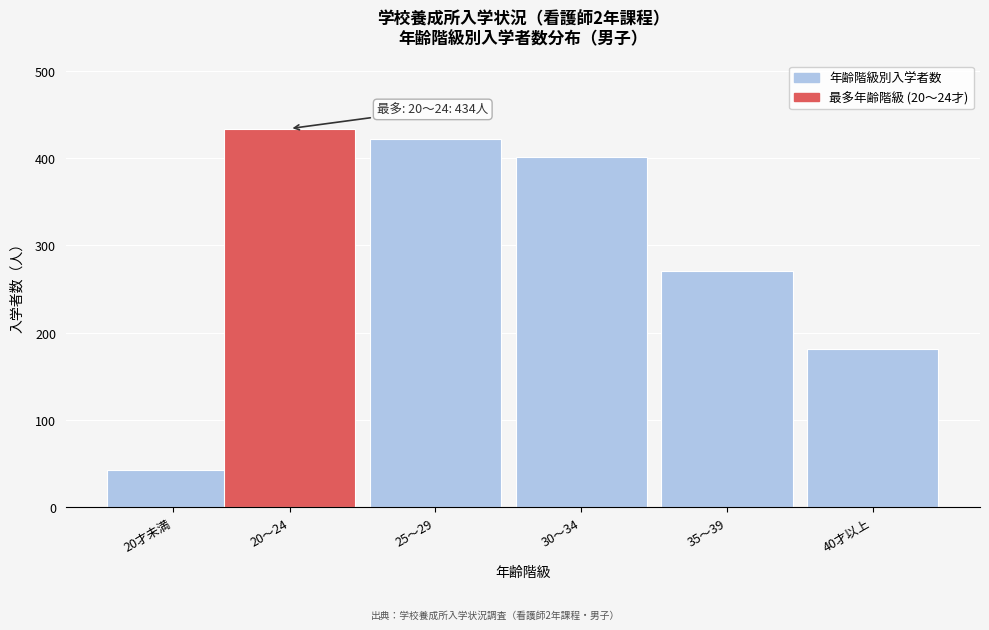

Reading right to left, extract all data points from this chart.

40才以上=181	35～39=271	30～34=401	25～29=422	20～24=434	20才未満=43